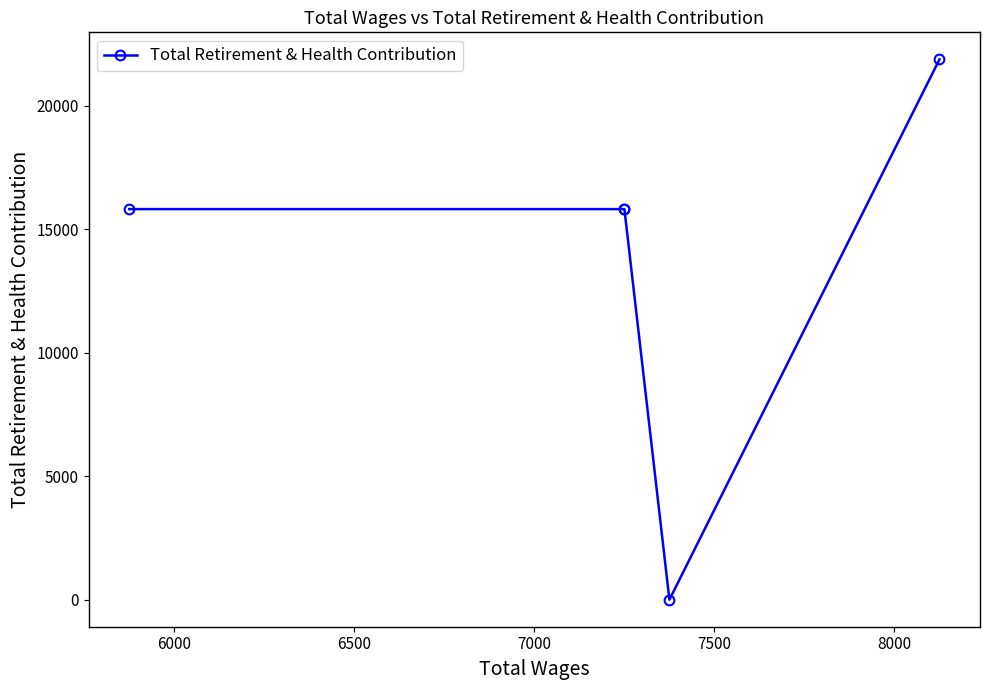

How many points are lower than both their immediate neighbors (excluding endpoints)?

1